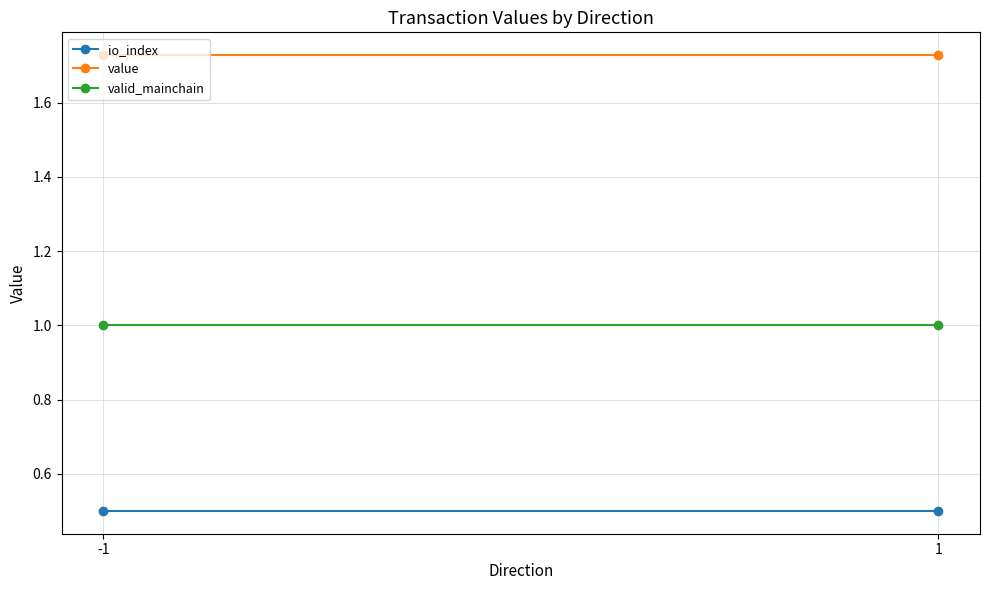

Read the io_index value at 1.

0.5